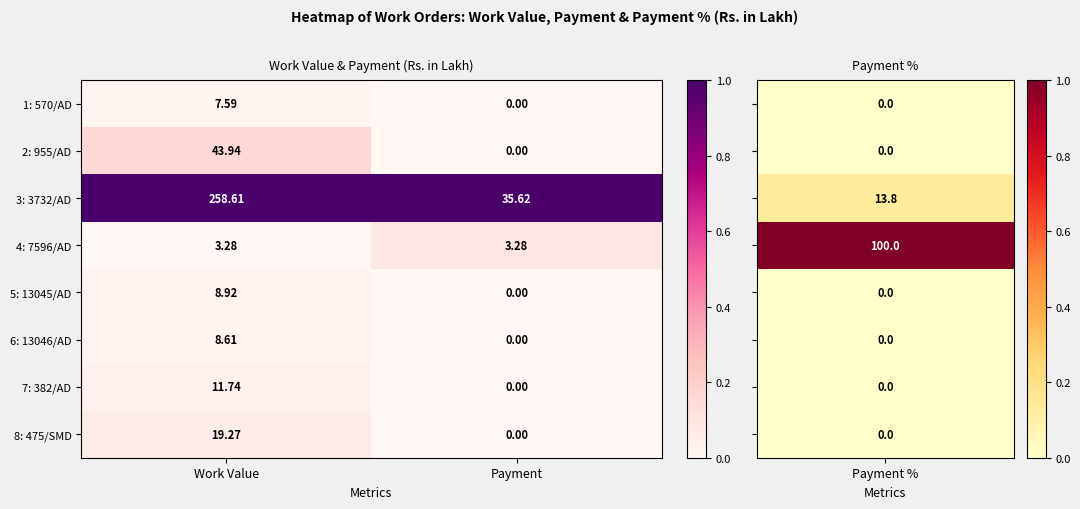

At which category is the sum across all series the highest?

Work Value